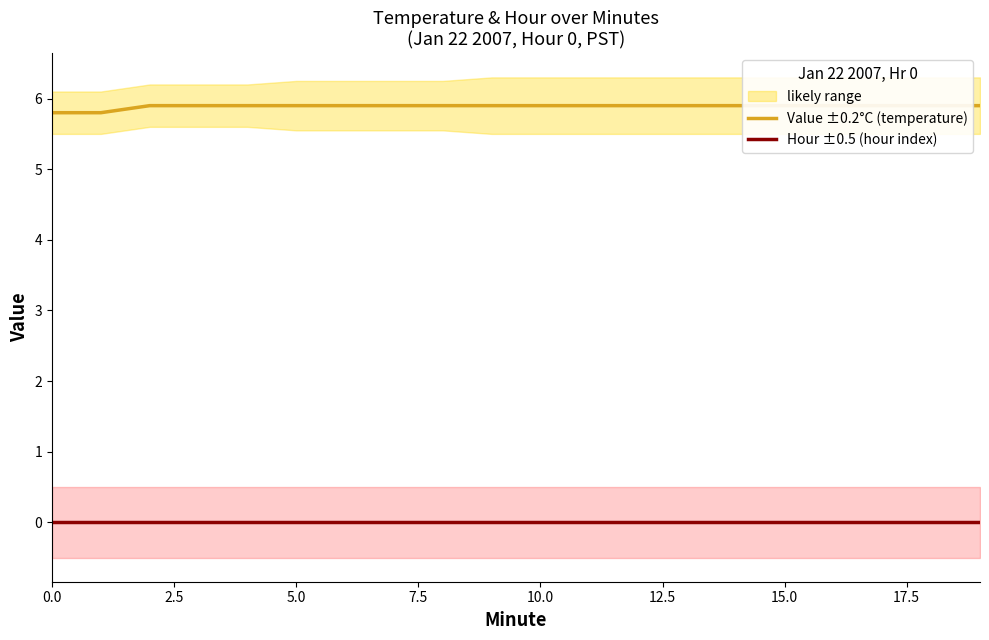

How many Value ±0.2°C (temperature) values are between 5 and 6?

20